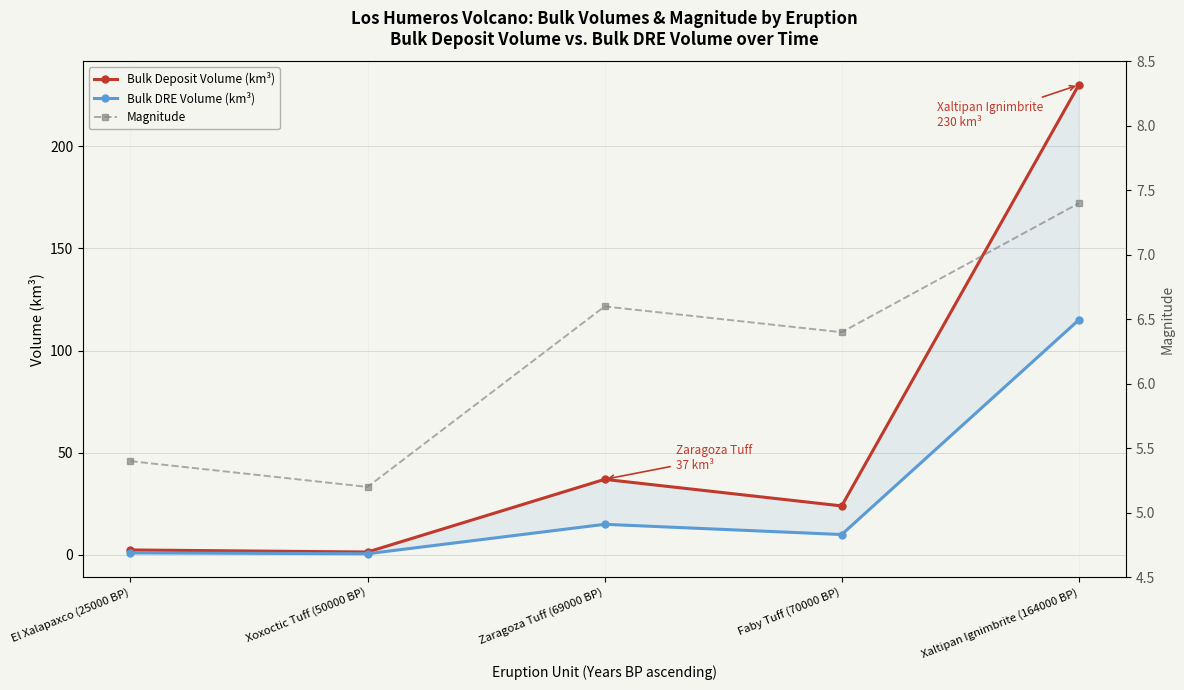

What is the minimum value shown in the chart?

0.6